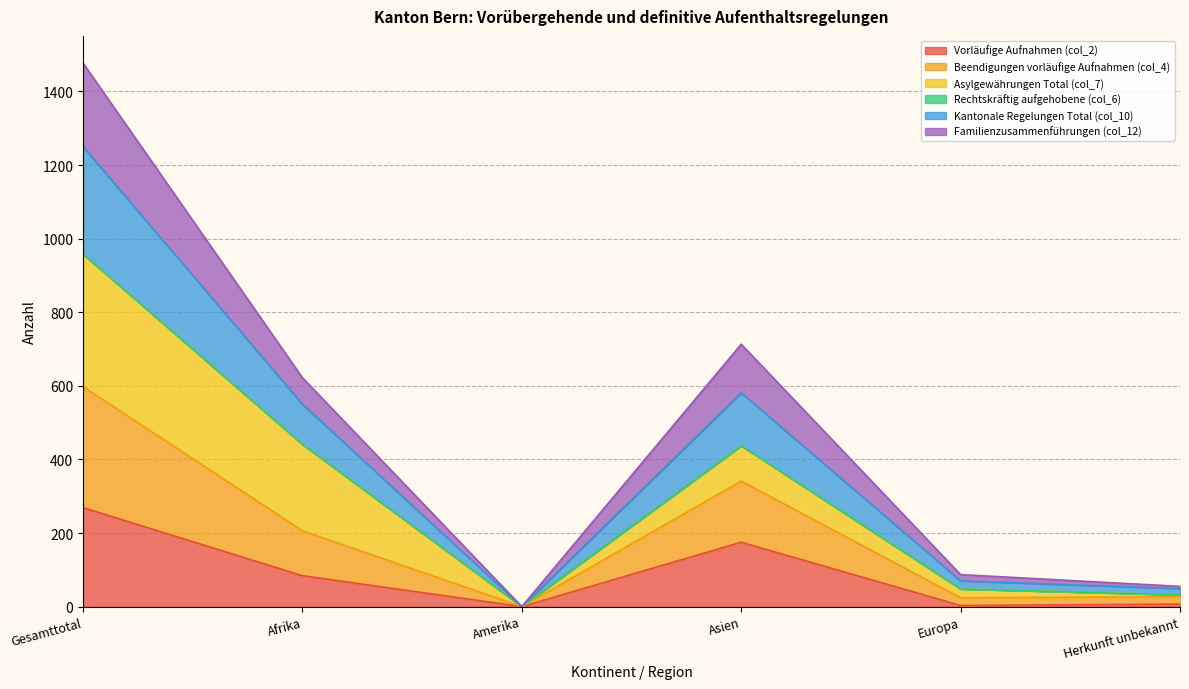

At which label does Vorläufige Aufnahmen (col_2) reach its peak?

Gesamttotal